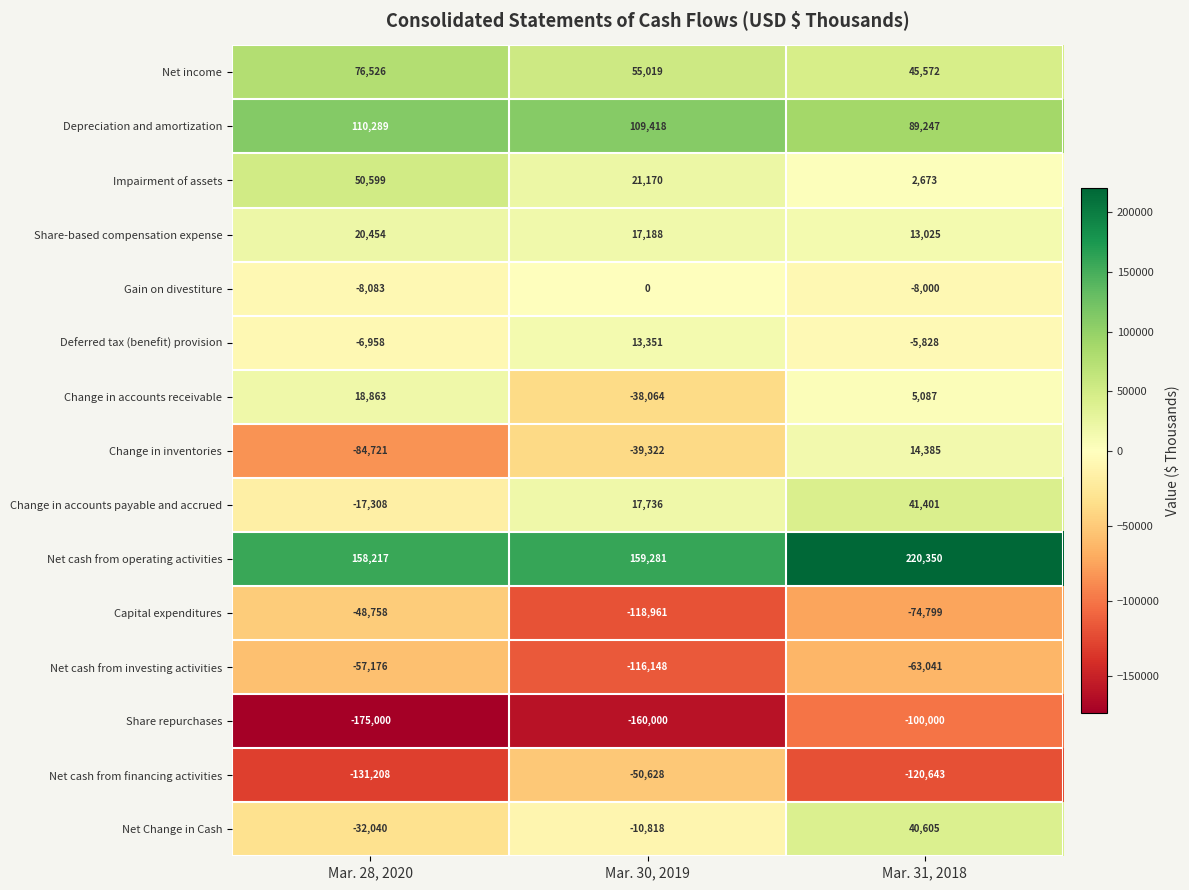

Which series has the widest spread of values?

Change in inventories